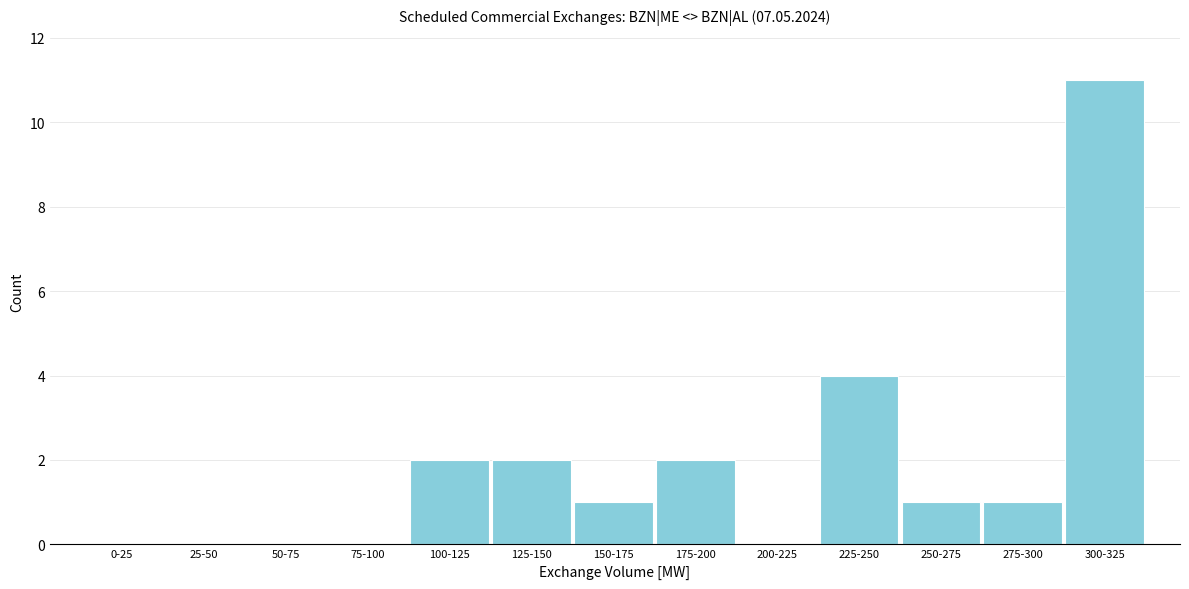

Reading left to right, extract all data points from this chart.

0-25=0	25-50=0	50-75=0	75-100=0	100-125=2	125-150=2	150-175=1	175-200=2	200-225=0	225-250=4	250-275=1	275-300=1	300-325=11